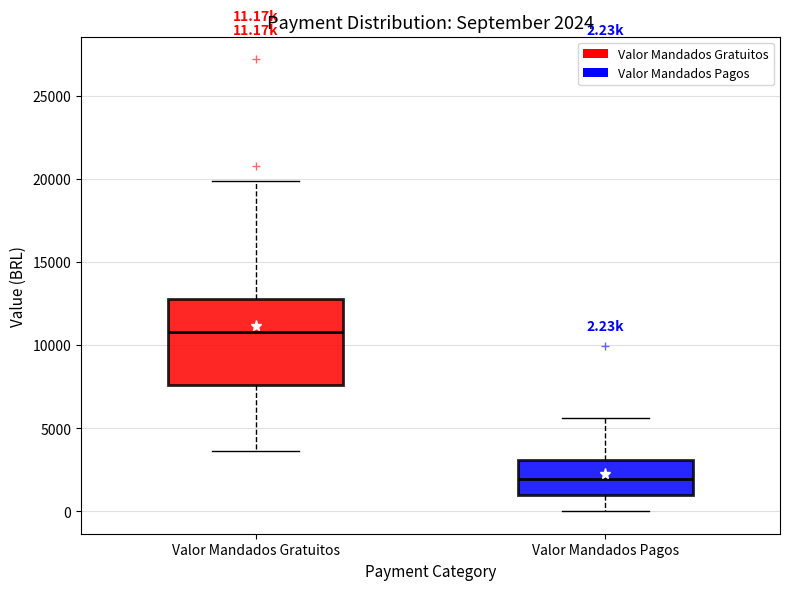

Which box has the highest median line?

Valor Mandados Gratuitos